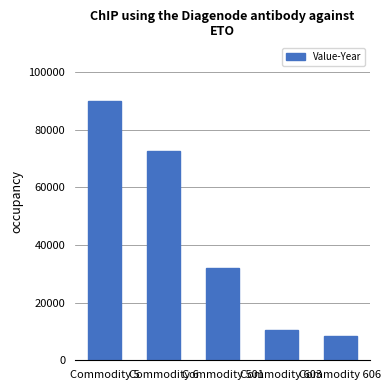

What is the difference between the second highest and second lowest values?

62257